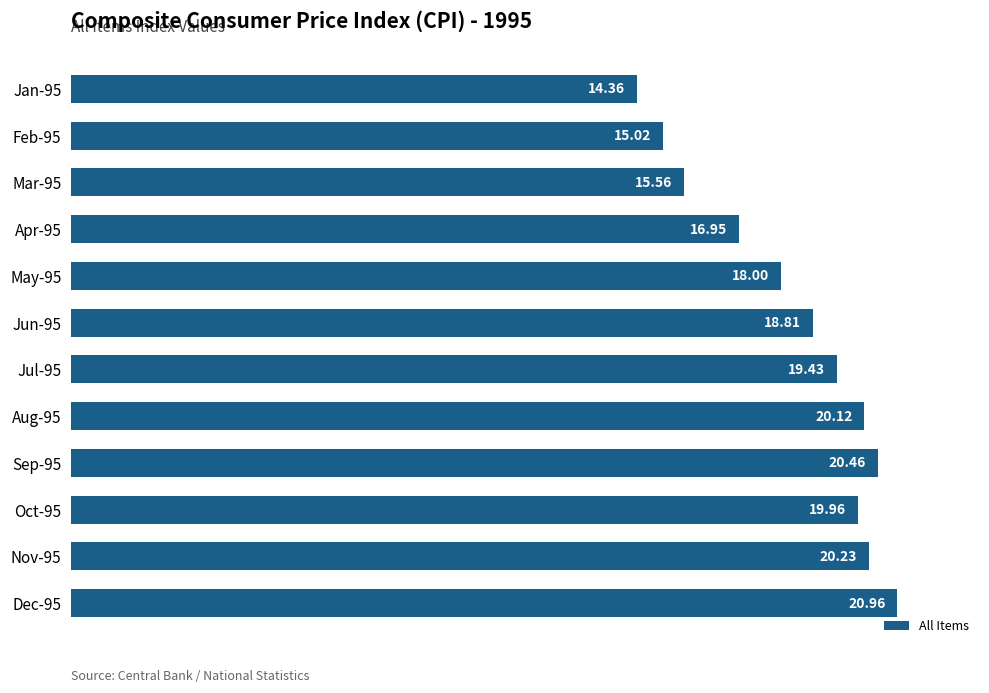

Which has a higher value, Apr-95 or Mar-95?

Apr-95